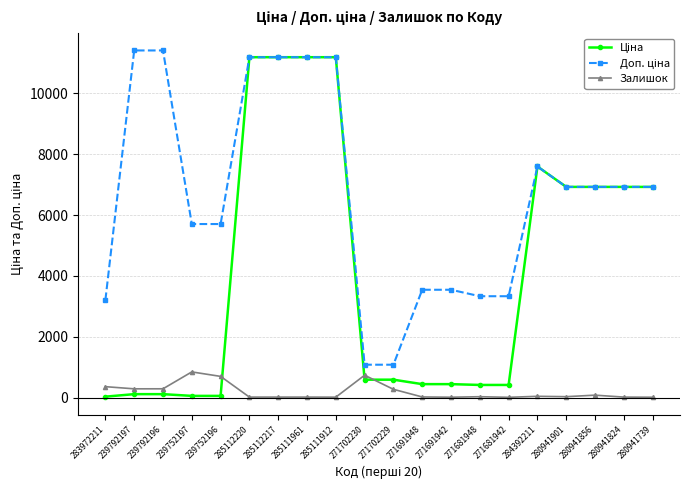

What is the label of the 8th point from the right?

271691942